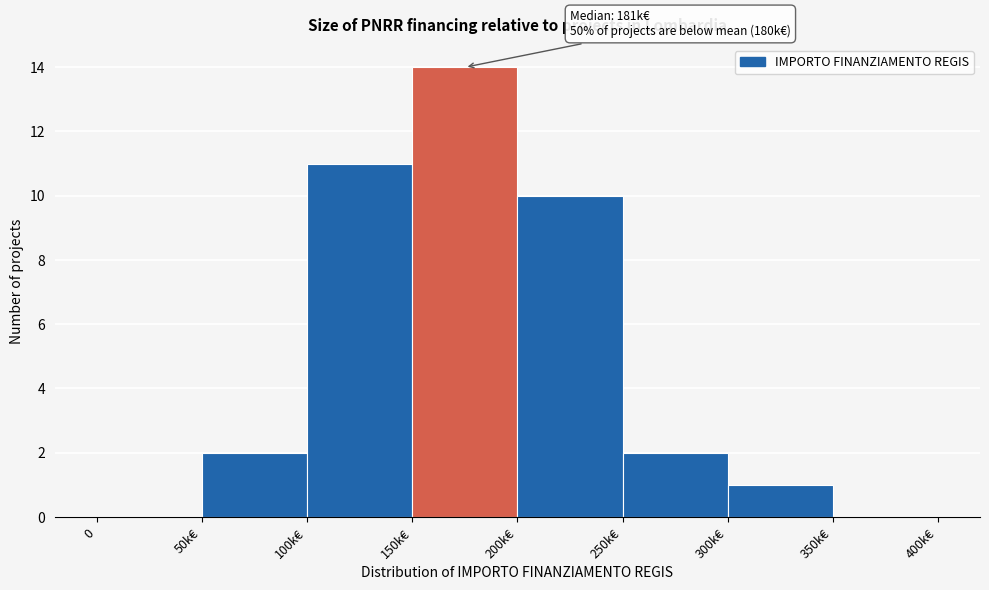

Reading left to right, transcribe all the data shown in this chart.

0=0	50k€=2	100k€=11	150k€=14	200k€=10	250k€=2	300k€=1	350k€=0